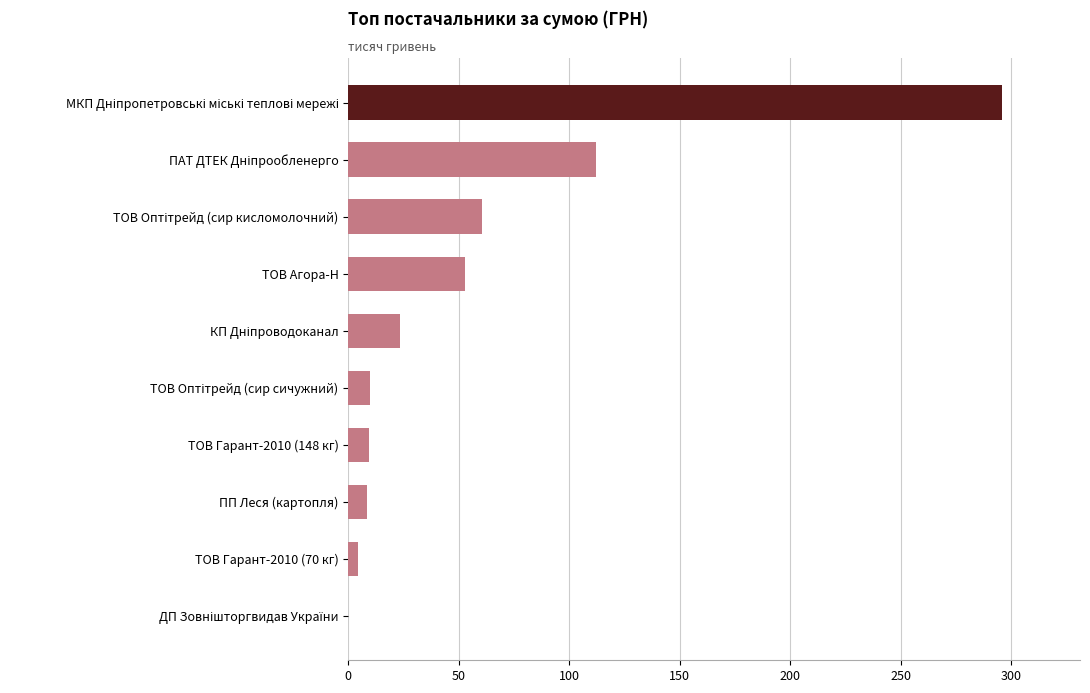

What is the sum of all values?

576.5